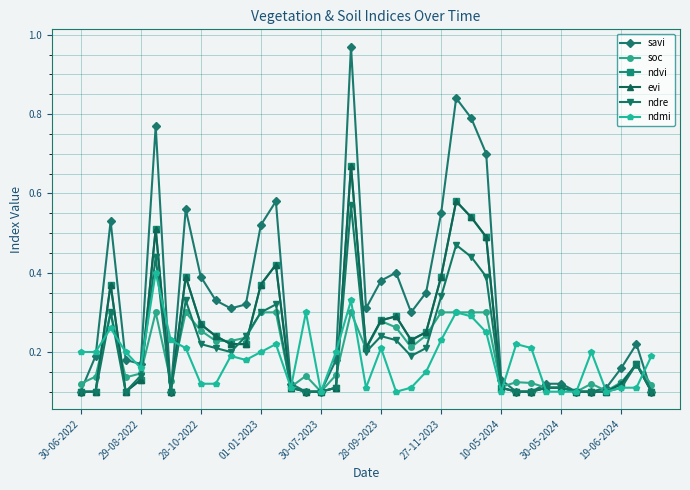

How many lines are shown in the chart?

6